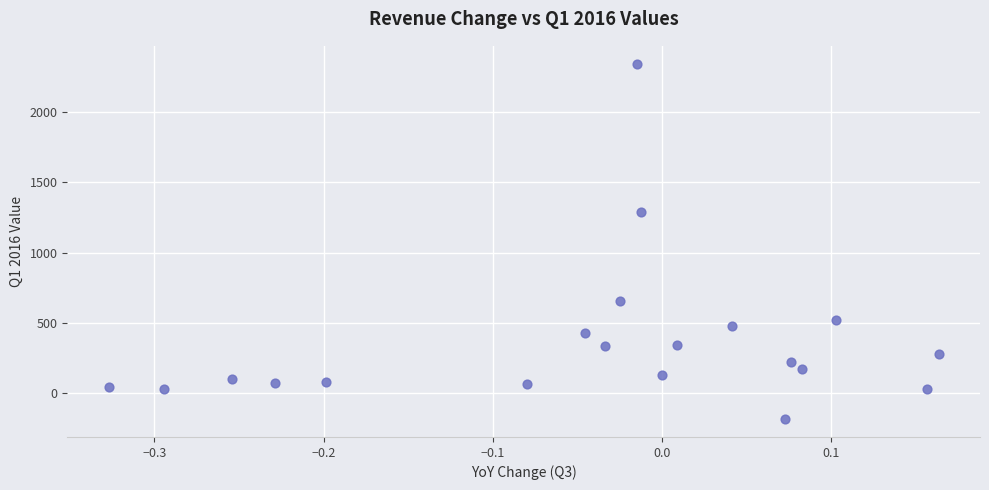

What is the range of Y values (max minus min)?

2529